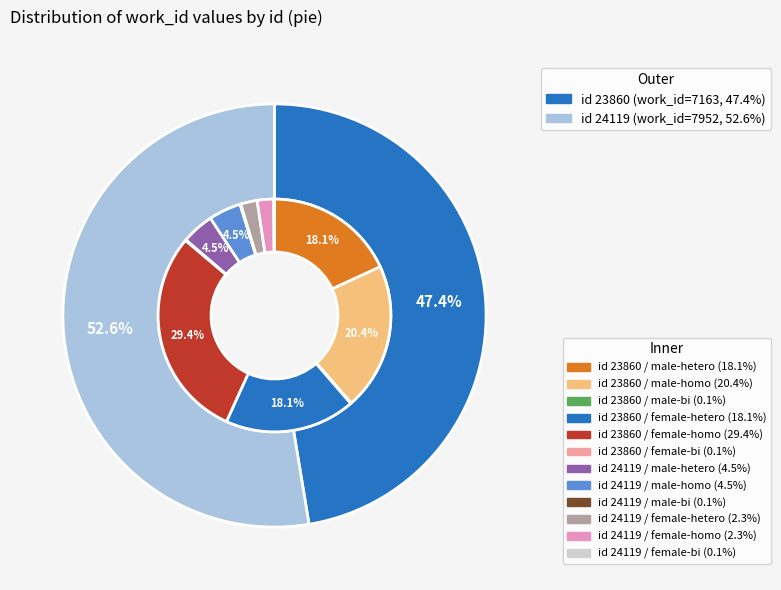

What is the total percentage of 24119 and 23860?

100.0%